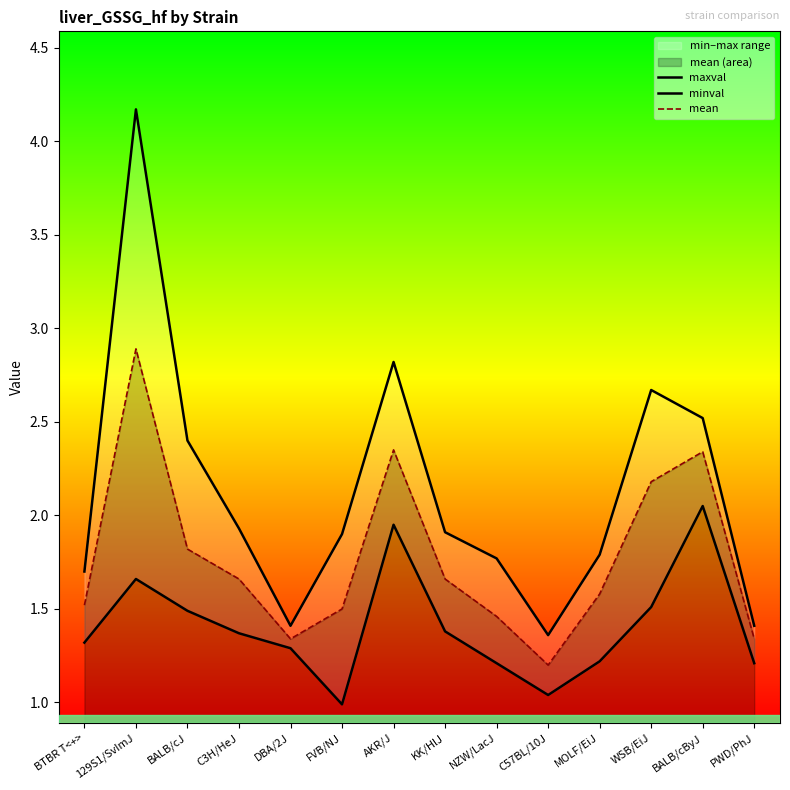

At which label does mean reach its peak?

129S1/SvImJ